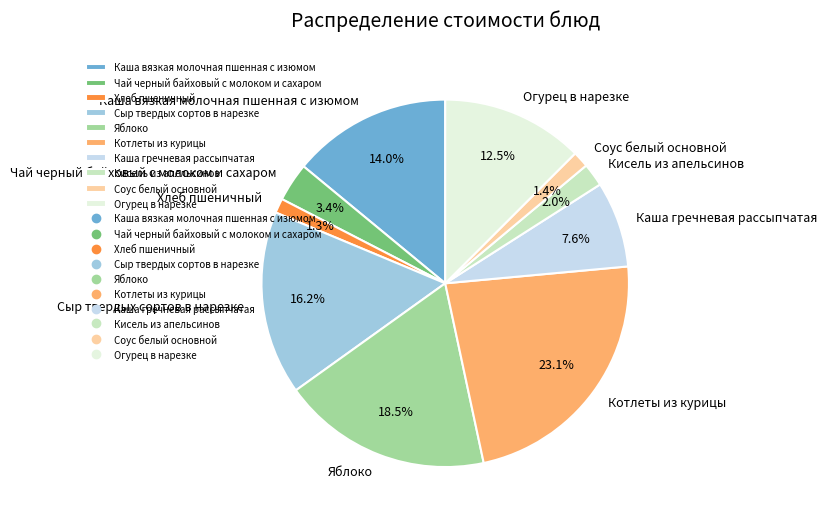

Which category has the biggest portion of the pie?

Котлеты из курицы